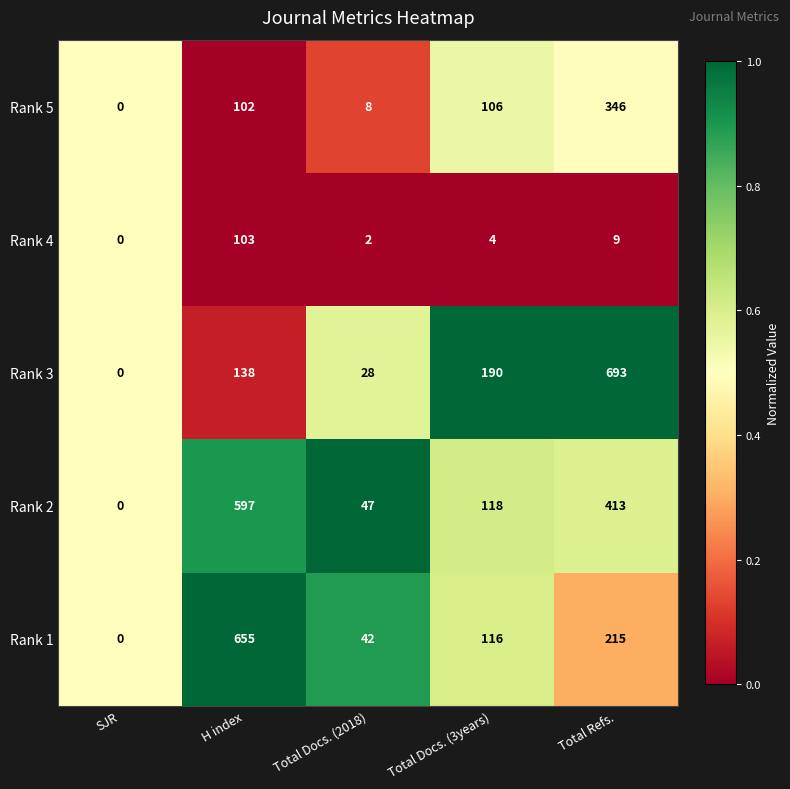

List the series in order of their peak value, lowest first.

Rank 4, Rank 5, Rank 2, Rank 1, Rank 3